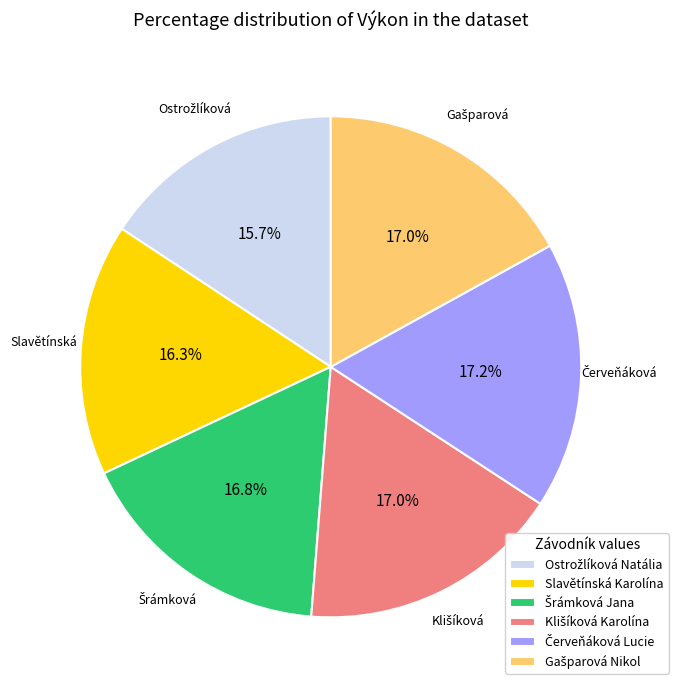

What percentage is NOT represented by Slavětínská Karolína?

83.7%